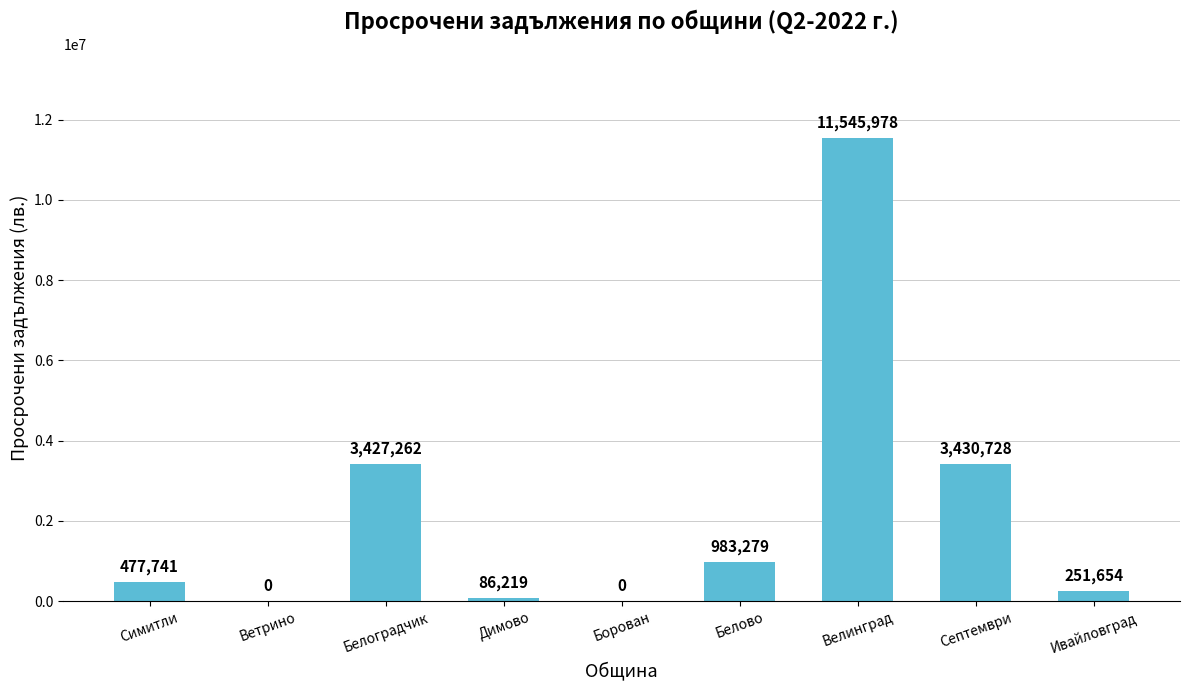

The value at Белово is 1446346. True or false?

False